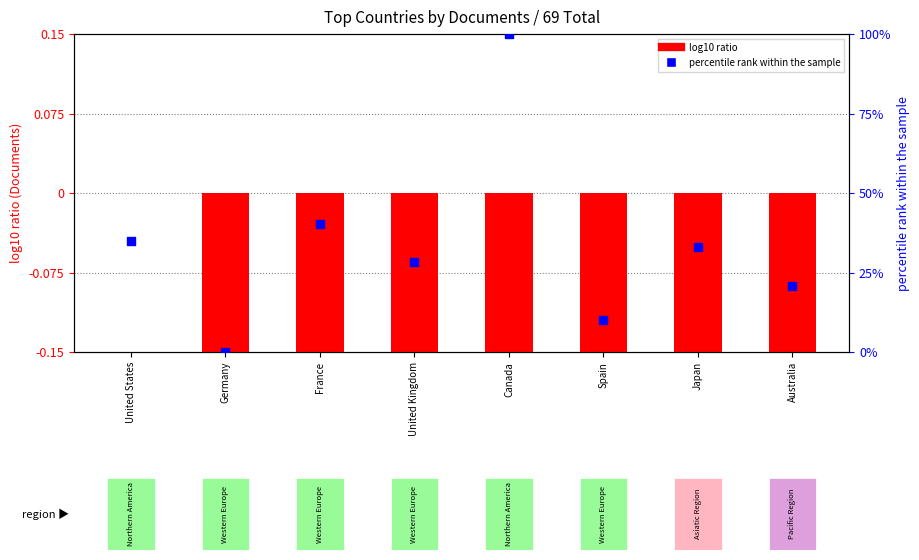

Which series reaches the minimum Y coordinate?

log10 ratio (Documents)